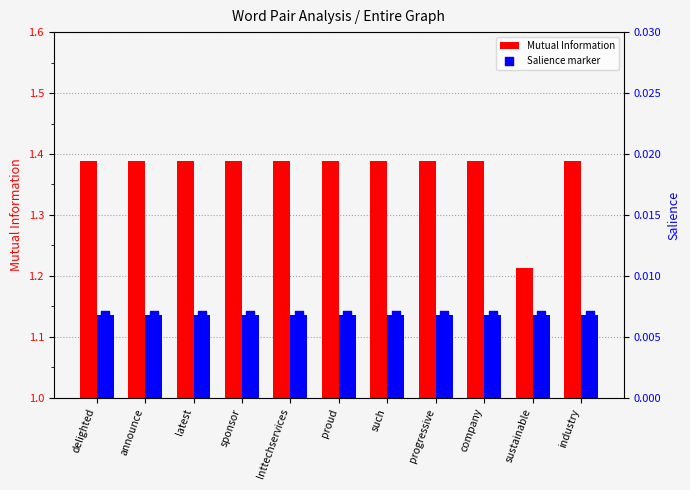

Which series has the widest spread of Y values?

Mutual Information